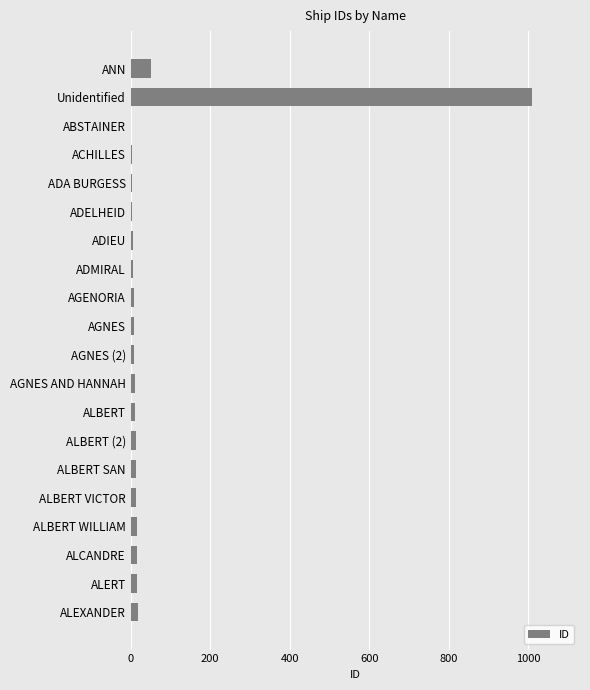

Are the bars horizontal?

Yes